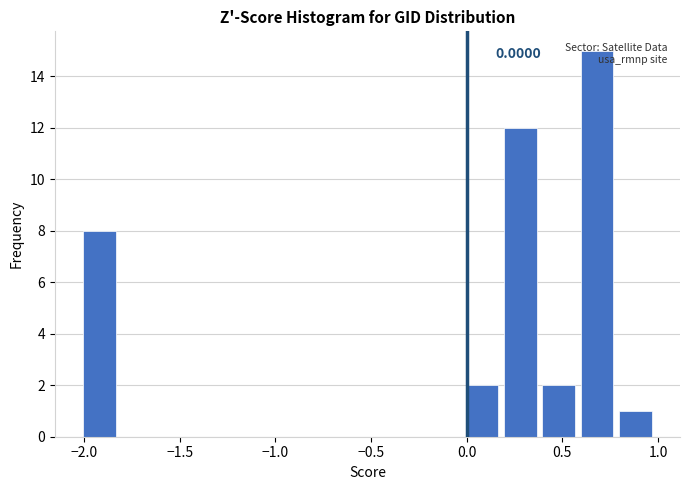

Which range on the x-axis has the tallest bar?

0.6 to 0.8